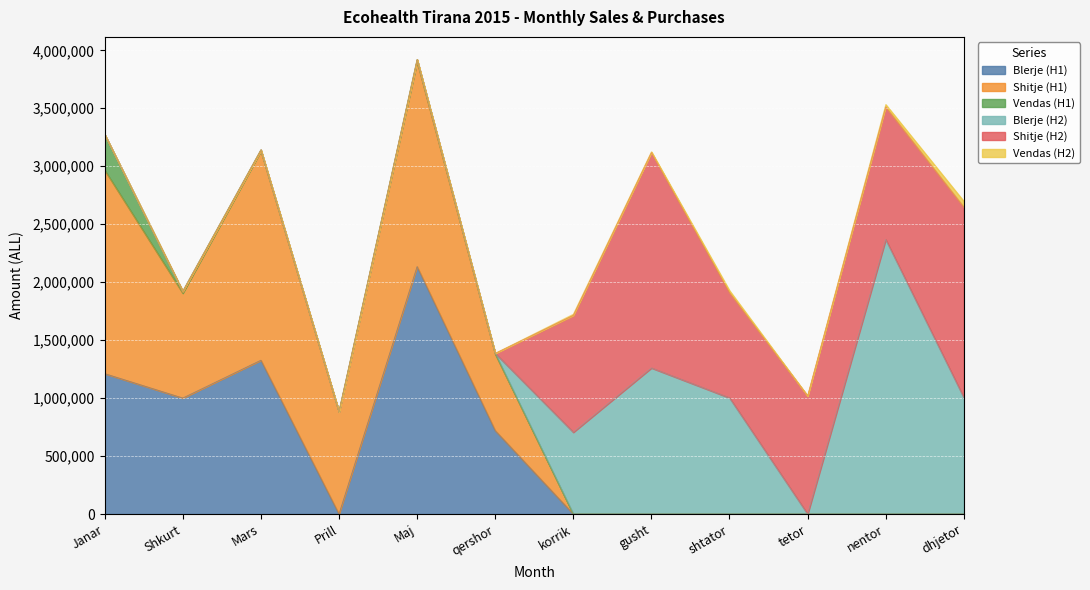

What is the label of the 11th point from the left?

nentor